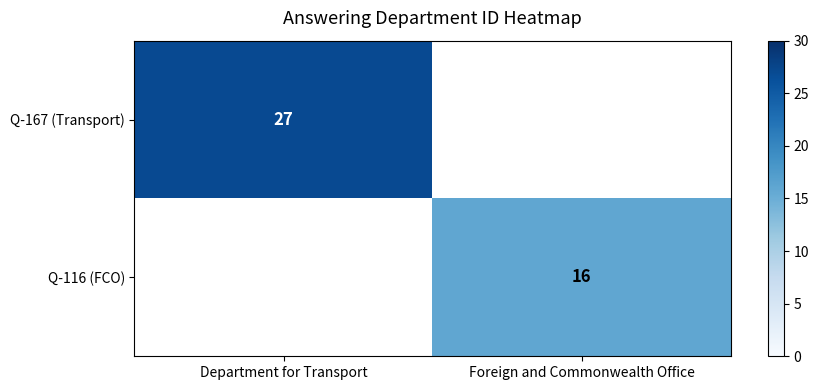

Which label corresponds to the smallest value in the chart?

Foreign and Commonwealth Office